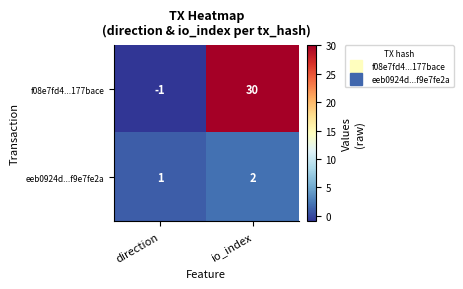

Reading right to left, what are all the values shown in this chart?

f08e7fd4...177bace: io_index=30	direction=-1
eeb0924d...f9e7fe2a: io_index=2	direction=1